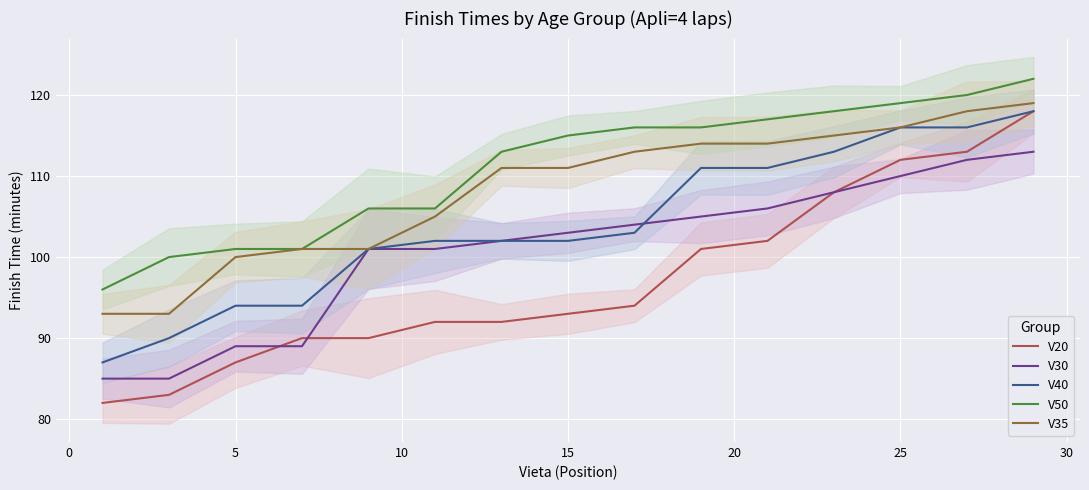

Is it true that V35 equals 100 at 5?

True